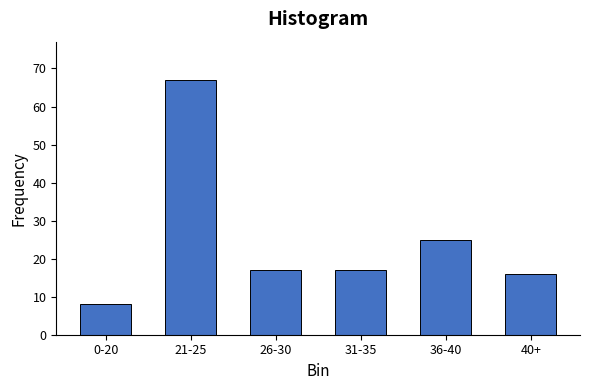

Reading right to left, extract all data points from this chart.

40+=16	36-40=25	31-35=17	26-30=17	21-25=67	0-20=8